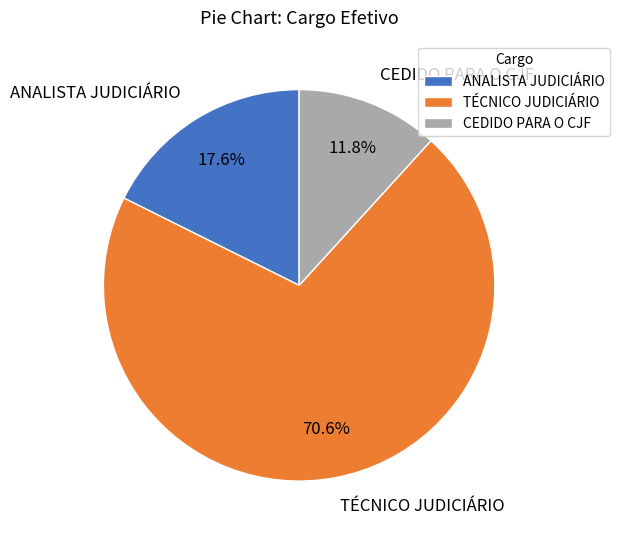

Between ANALISTA JUDICIÁRIO and TÉCNICO JUDICIÁRIO, which is larger?

TÉCNICO JUDICIÁRIO